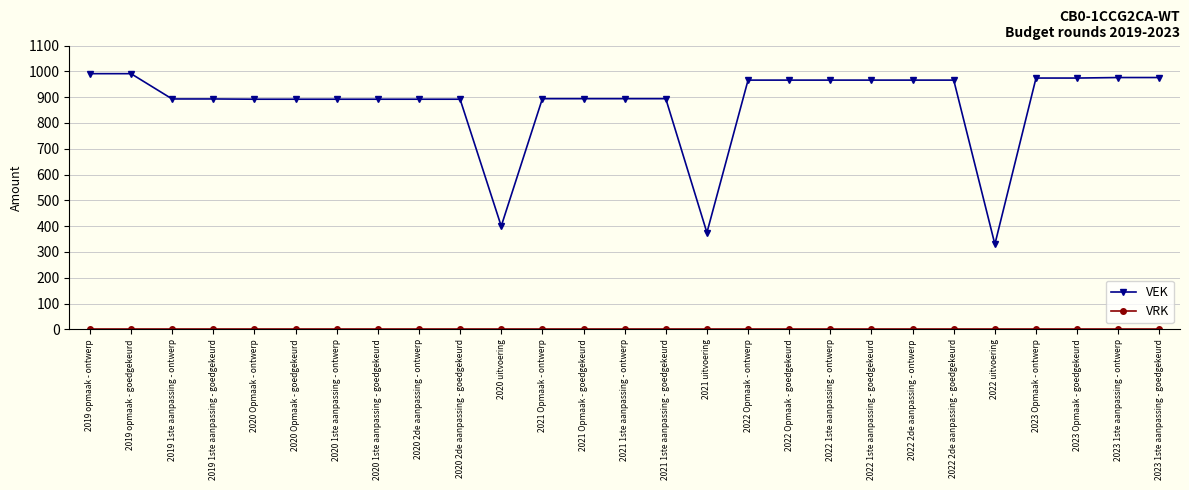

What is the label of the 27th point from the left?

2023 1ste aanpassing - goedgekeurd